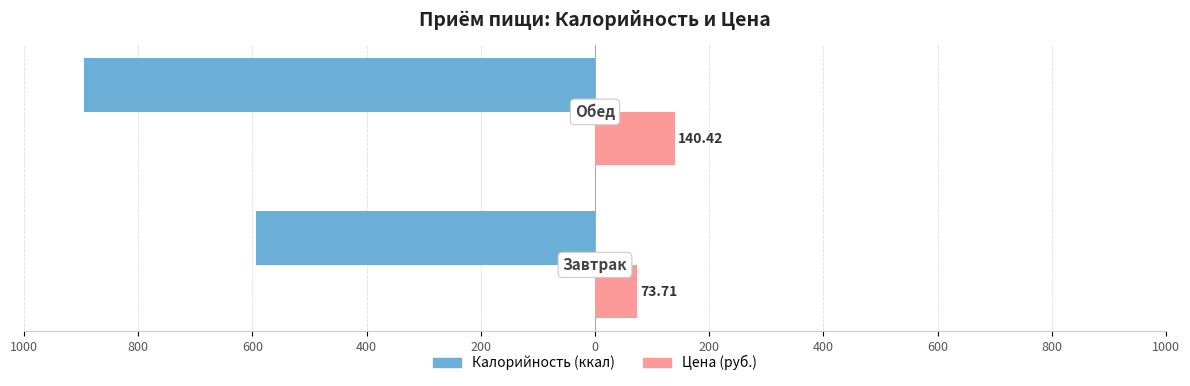

Which series has the widest spread of values?

Калорийность (ккал)